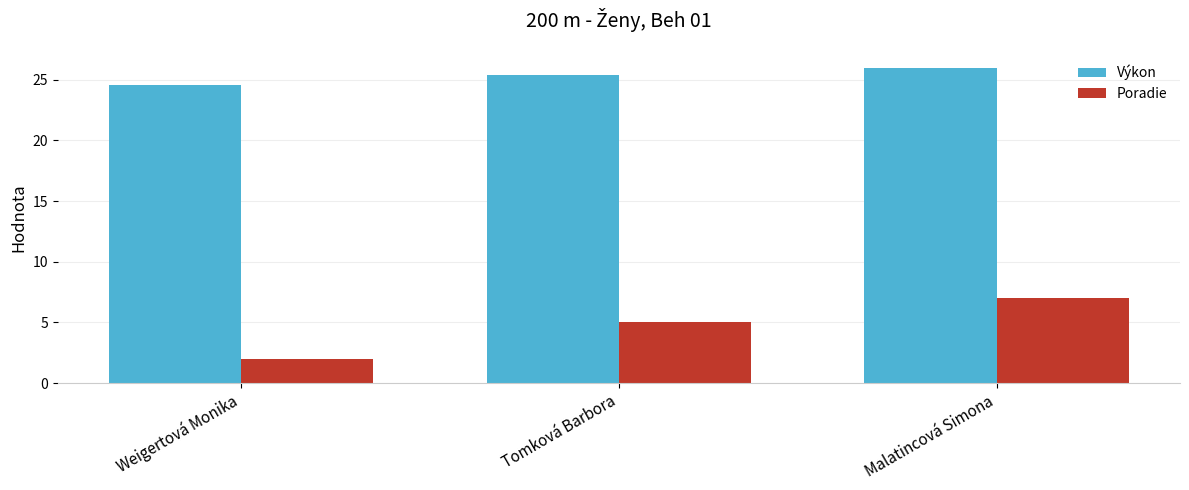

What is the label of the 2nd bar from the right?

Tomková Barbora